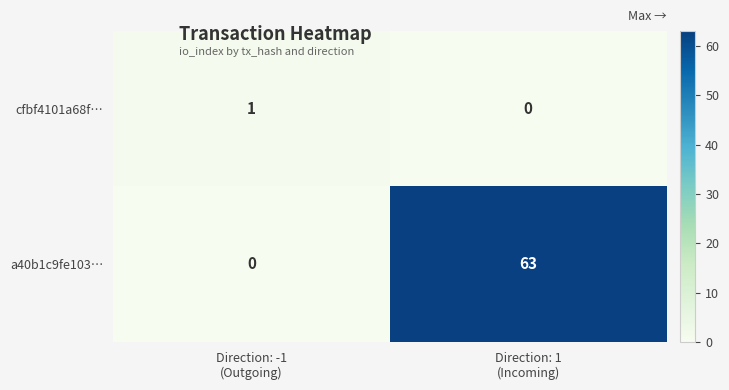

What is the highest value of the a40b1c9fe103… series?

63